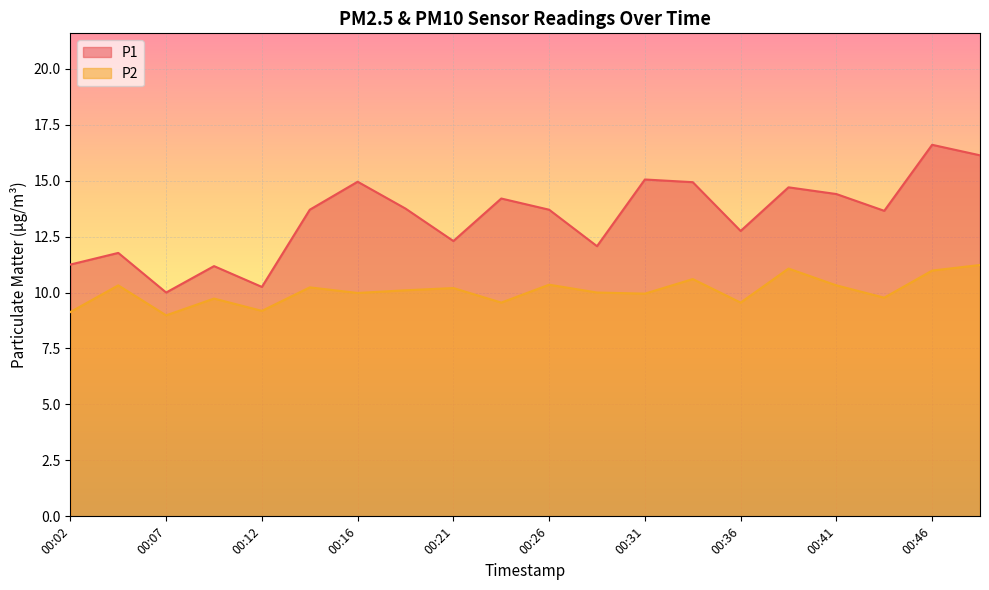

What is the difference between the P1 values at 00:16 and 00:26?

1.2